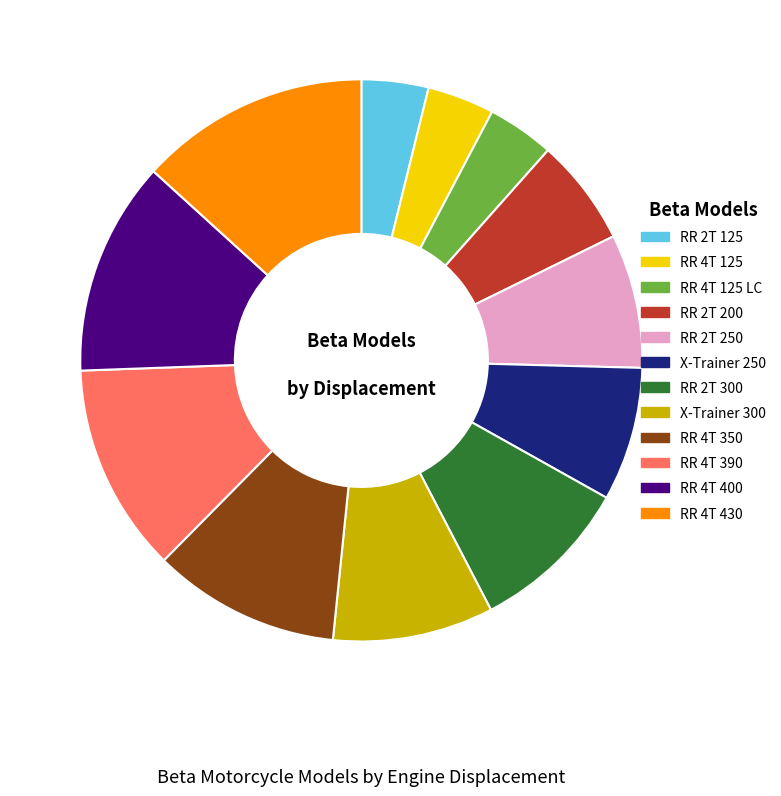

Is there any slice that represents more than half of the pie?

No